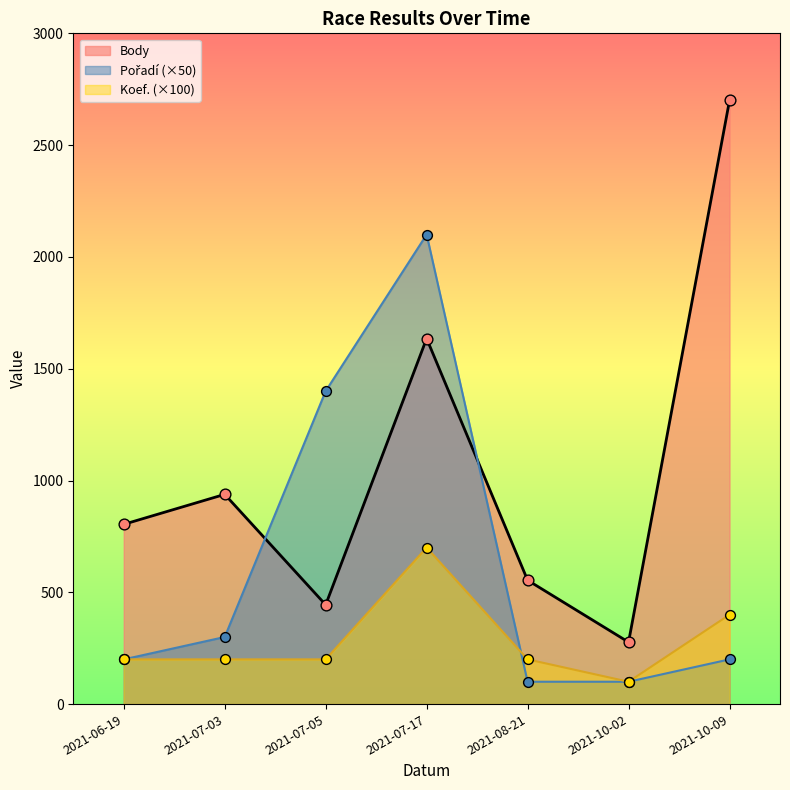

At how many categories does at least one series exceed 1024?

3